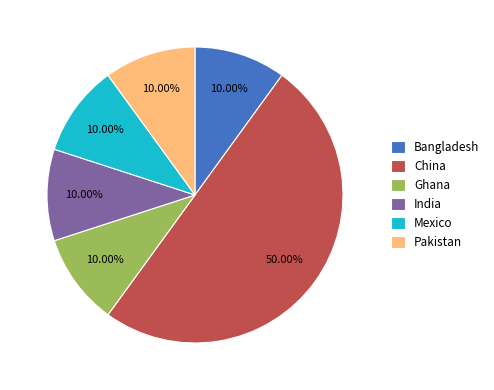

Is it true that Mexico is 10% of the pie?

True